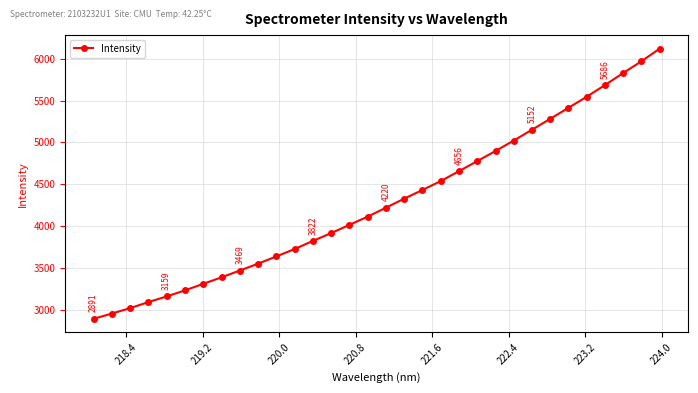

What is the average value?

4286.3